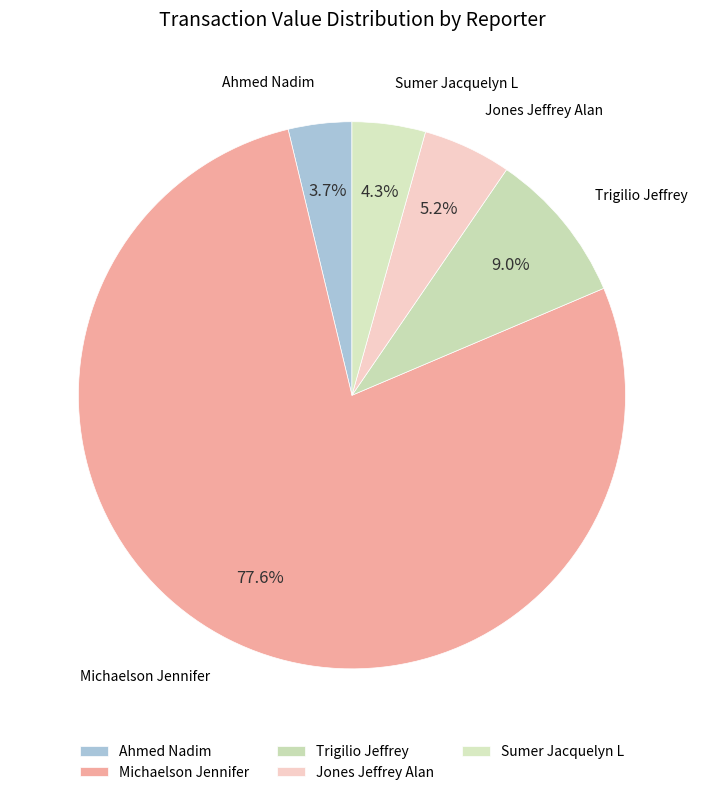

Is Jones Jeffrey Alan the majority of the pie?

No